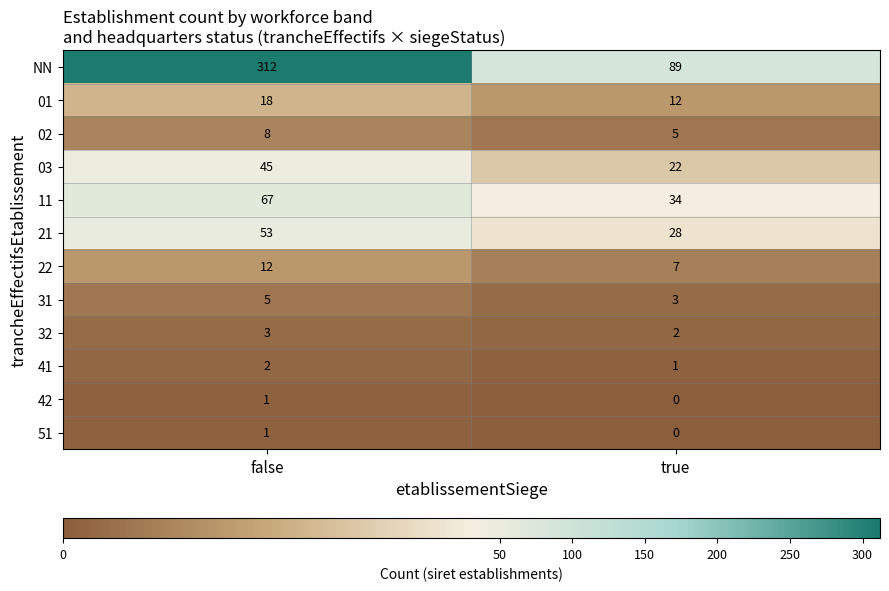

What is the sum of the 41 values at false and true?

3